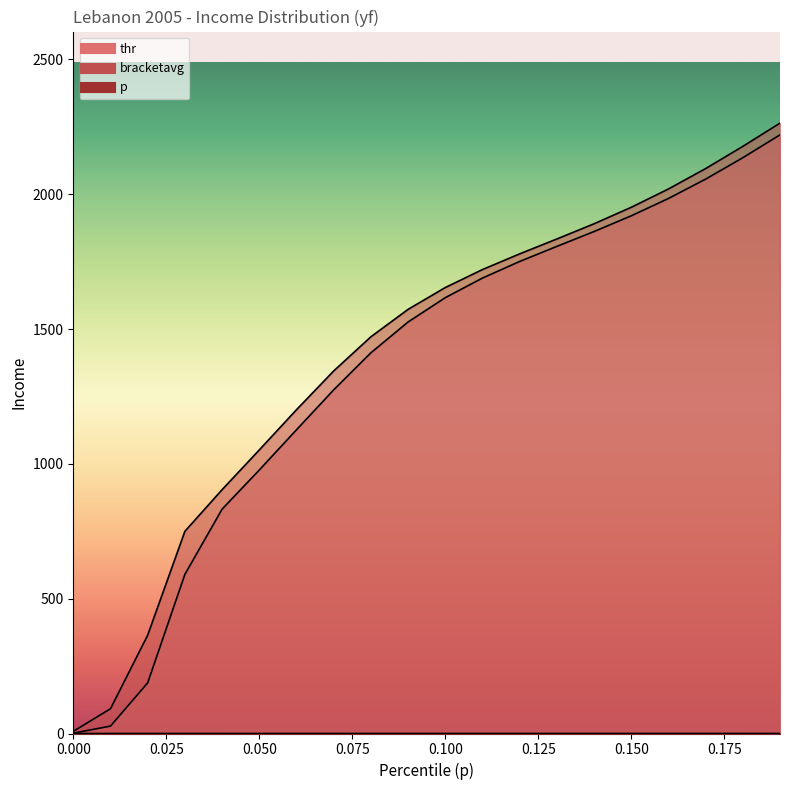

What is the difference between the maximum and minimum values in the p series?

0.2